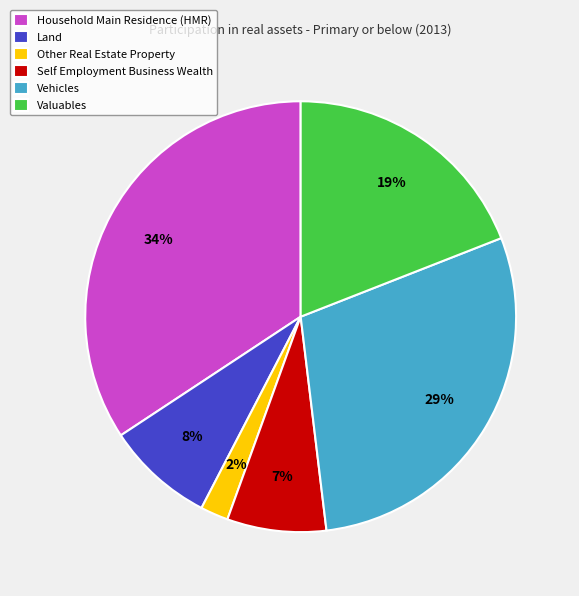

Is there any slice that represents more than half of the pie?

No